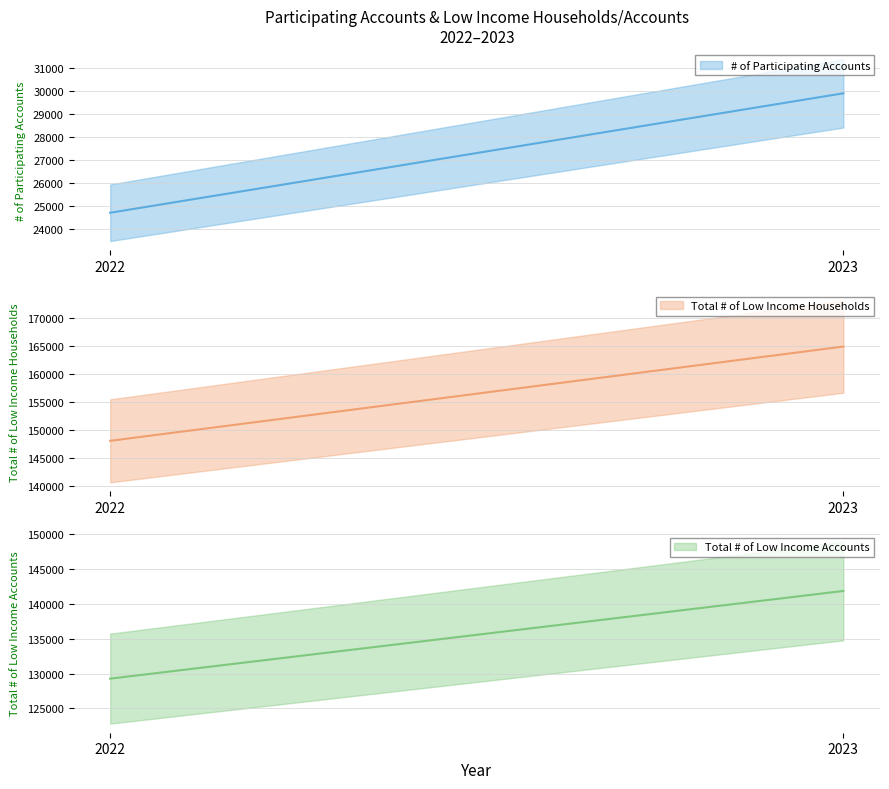

Rank the series by their maximum value, from lowest to highest.

# of Participating Accounts, Total # of Low Income Accounts, Total # of Low Income Households